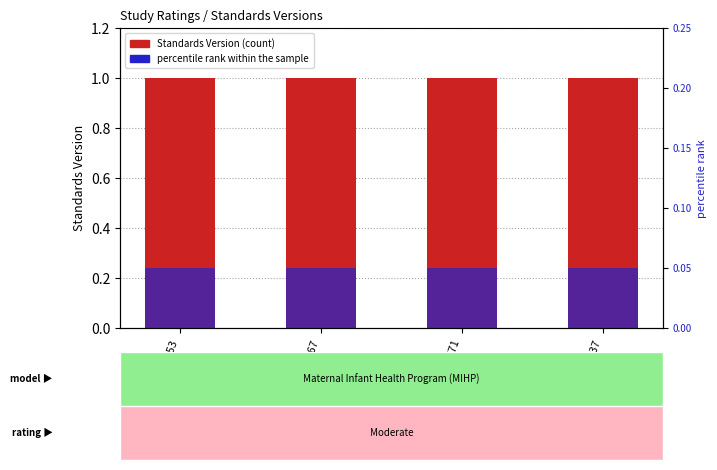

Which category has the highest value in the Standards Version series?

WWHV039653